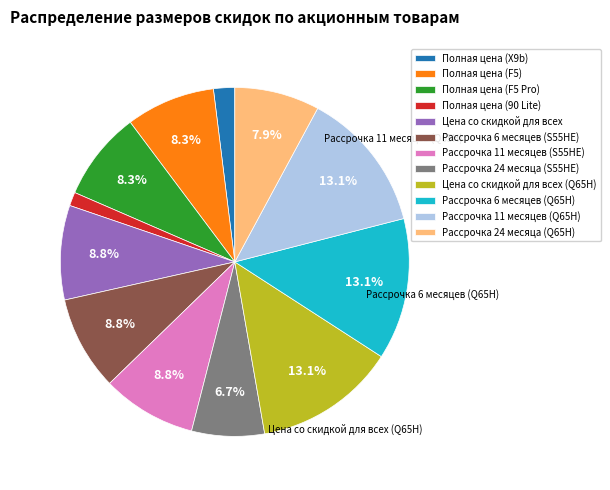

Combined, do Полная цена (90 Lite) and Цена со скидкой для всех (Q65H) account for over 50%?

No